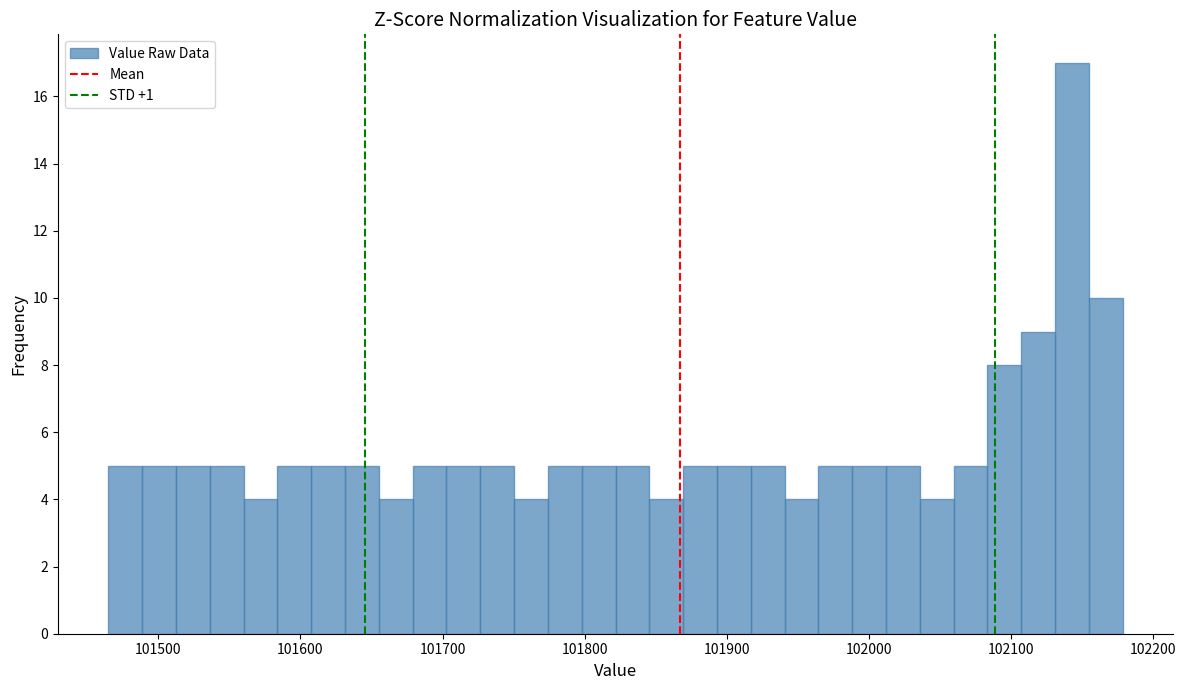

Around what value on the x-axis is the tallest bar? Give the approximate position of its centre, as read against the axis.

102140